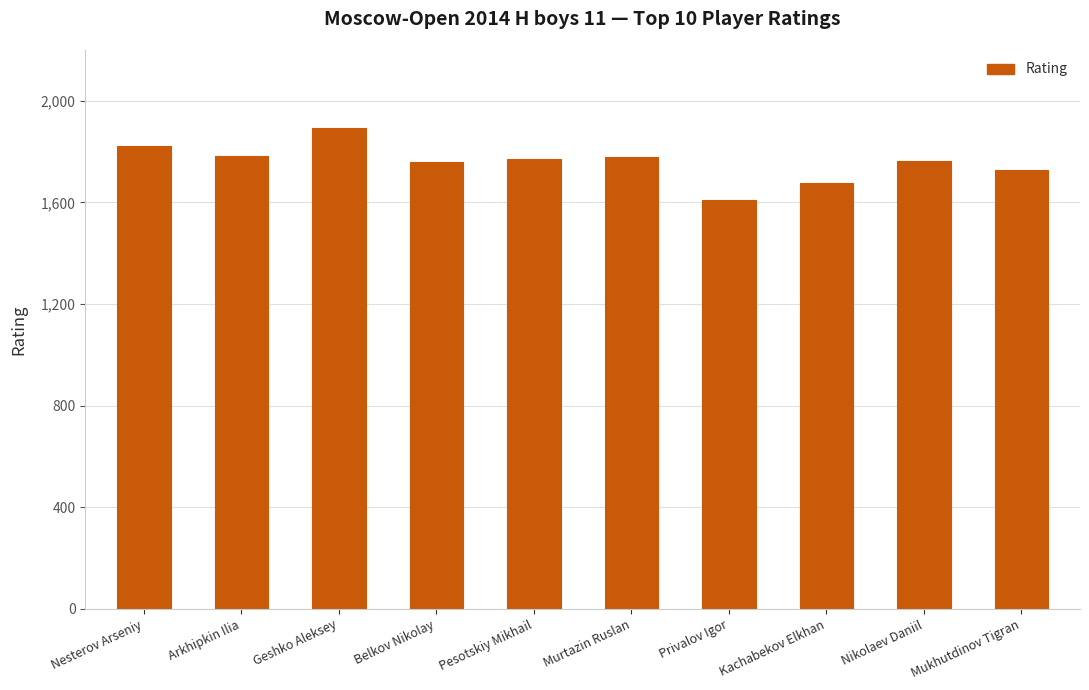

What is the sum of all values?

17585